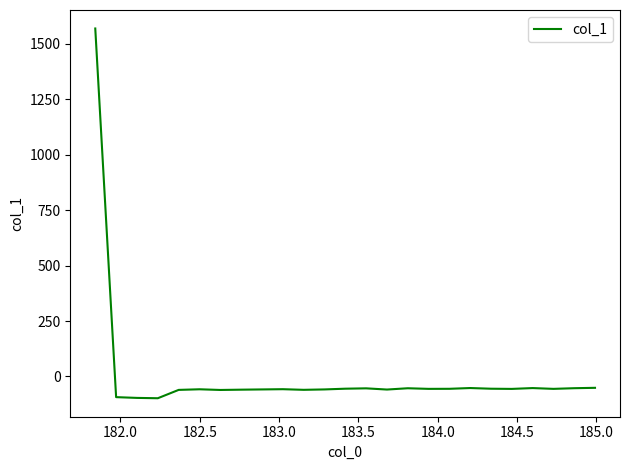

What is the greatest value displayed?

1569.8